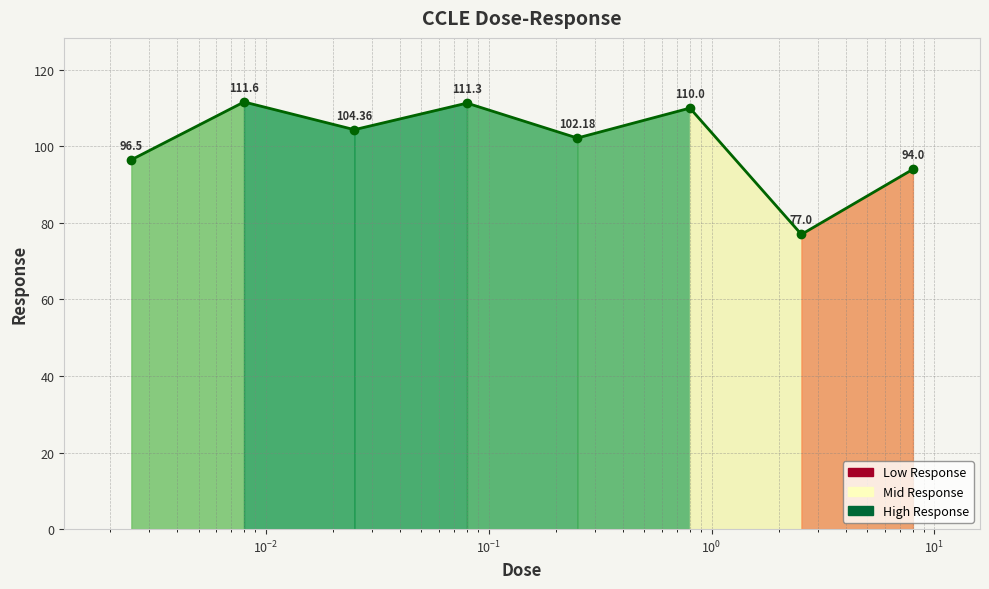

What is the average value?

100.9